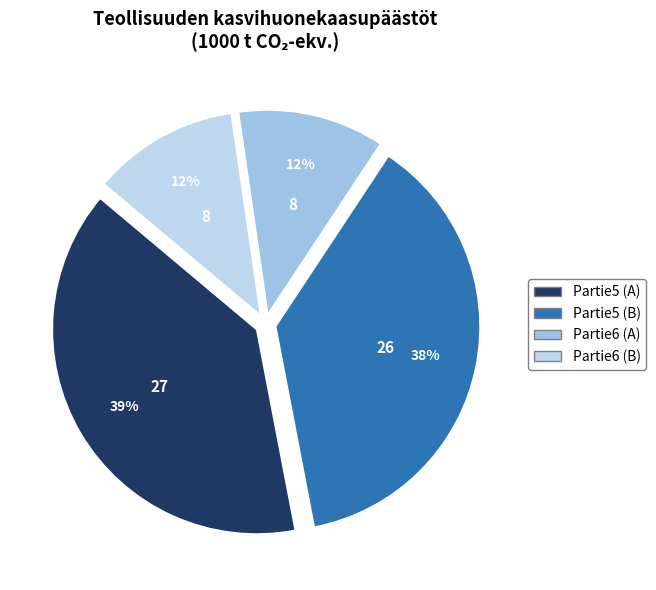

To the nearest percent, what is the average slice percentage?

25%